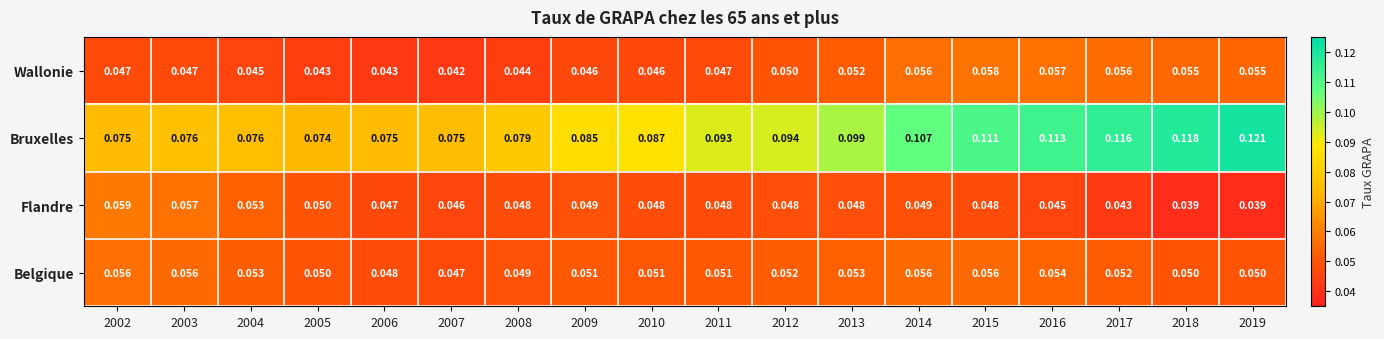

Between 2010 and 2018, which series saw the biggest shift?

Bruxelles